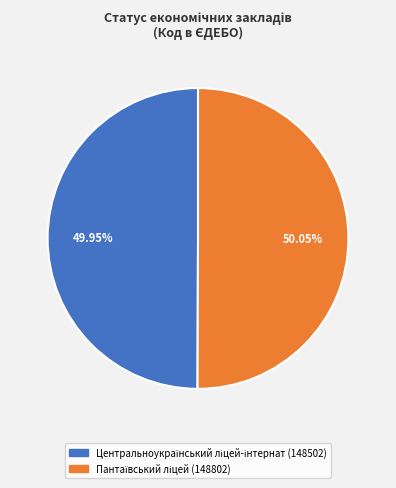

Does any single category account for the majority?

Yes